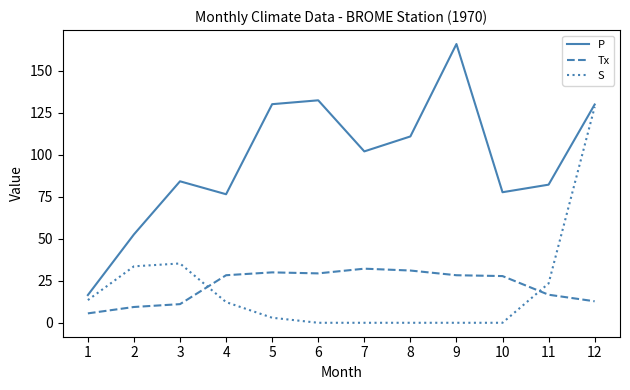

True or false: Tx and P intersect in this chart.

False